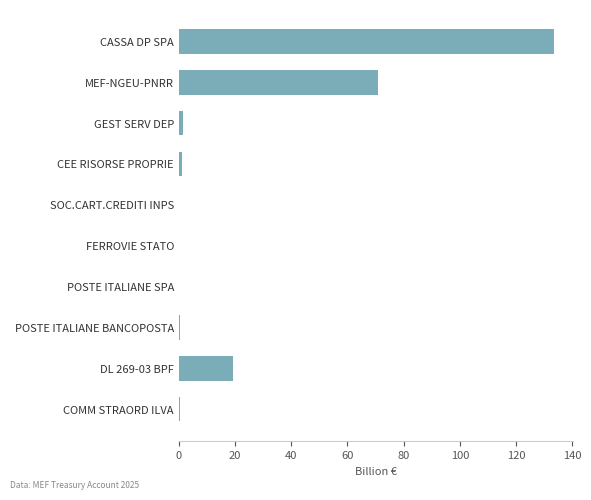

Are the bars horizontal?

Yes